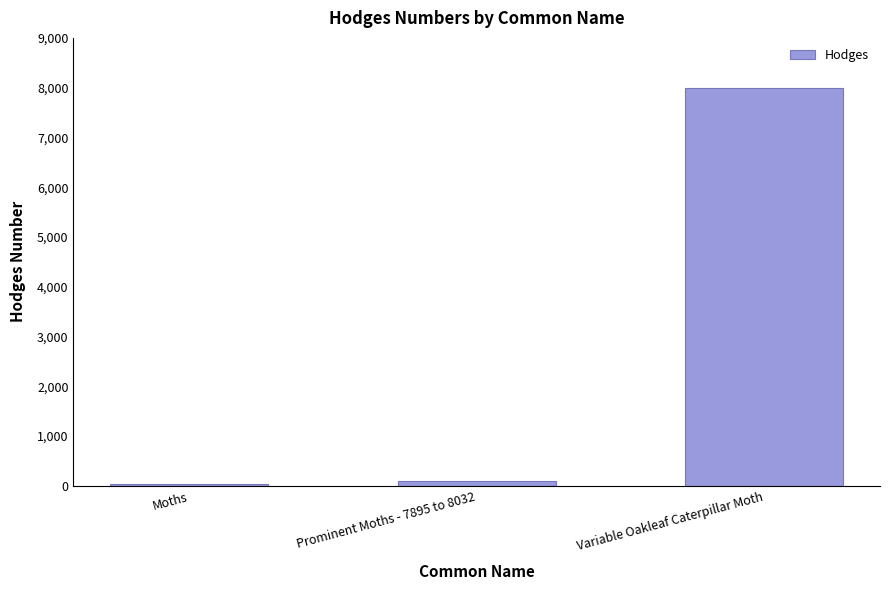

True or false: the data shows 93.1 at Prominent Moths - 7895 to 8032.

True